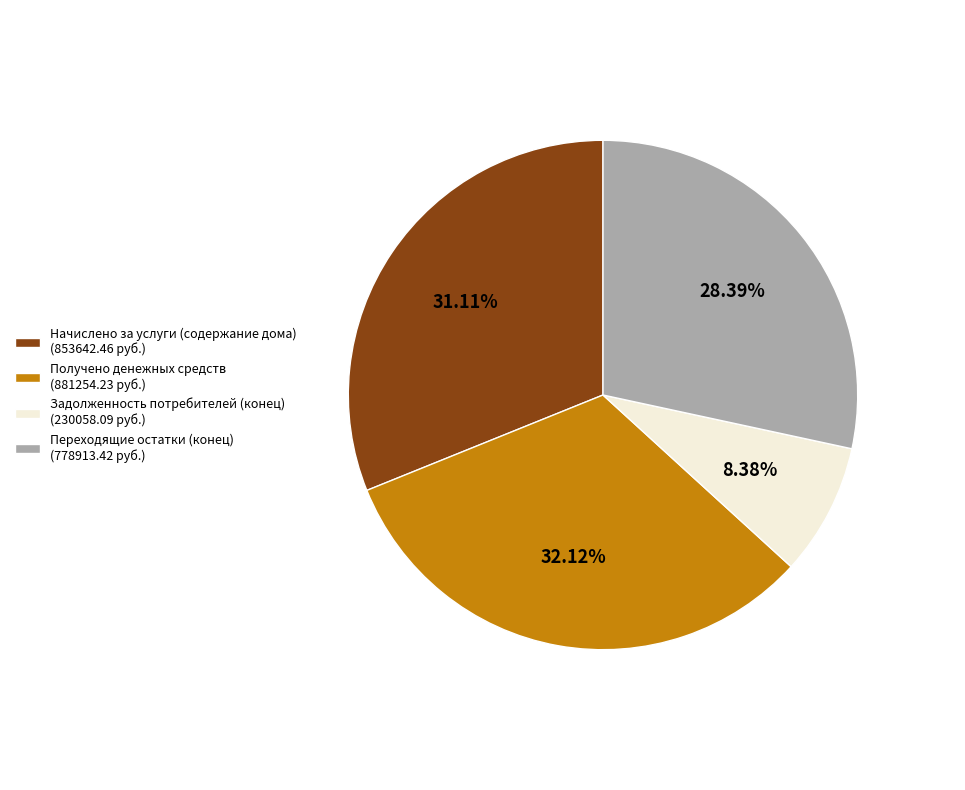

Between Начислено за услуги (содержание дома) (853642.46 руб.) and Задолженность потребителей (конец) (230058.09 руб.), which is larger?

Начислено за услуги (содержание дома) (853642.46 руб.)